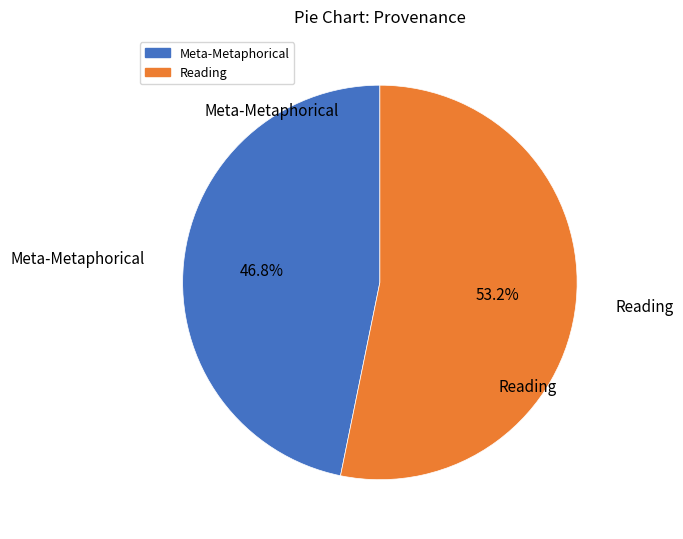

Is there a majority slice in this chart?

Yes